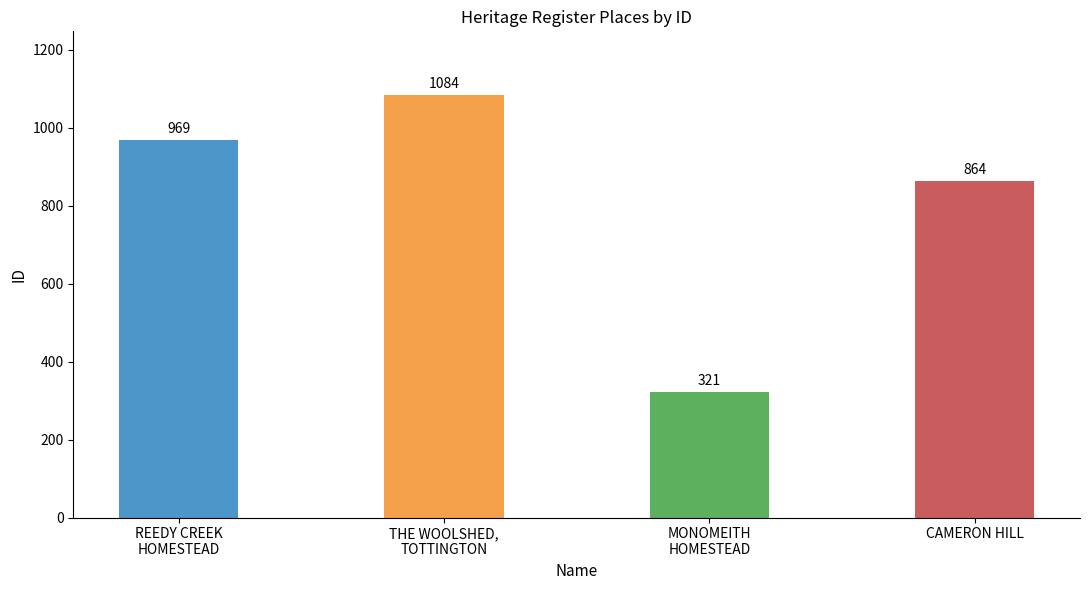

Is it true that the value at CAMERON HILL is 400?

False